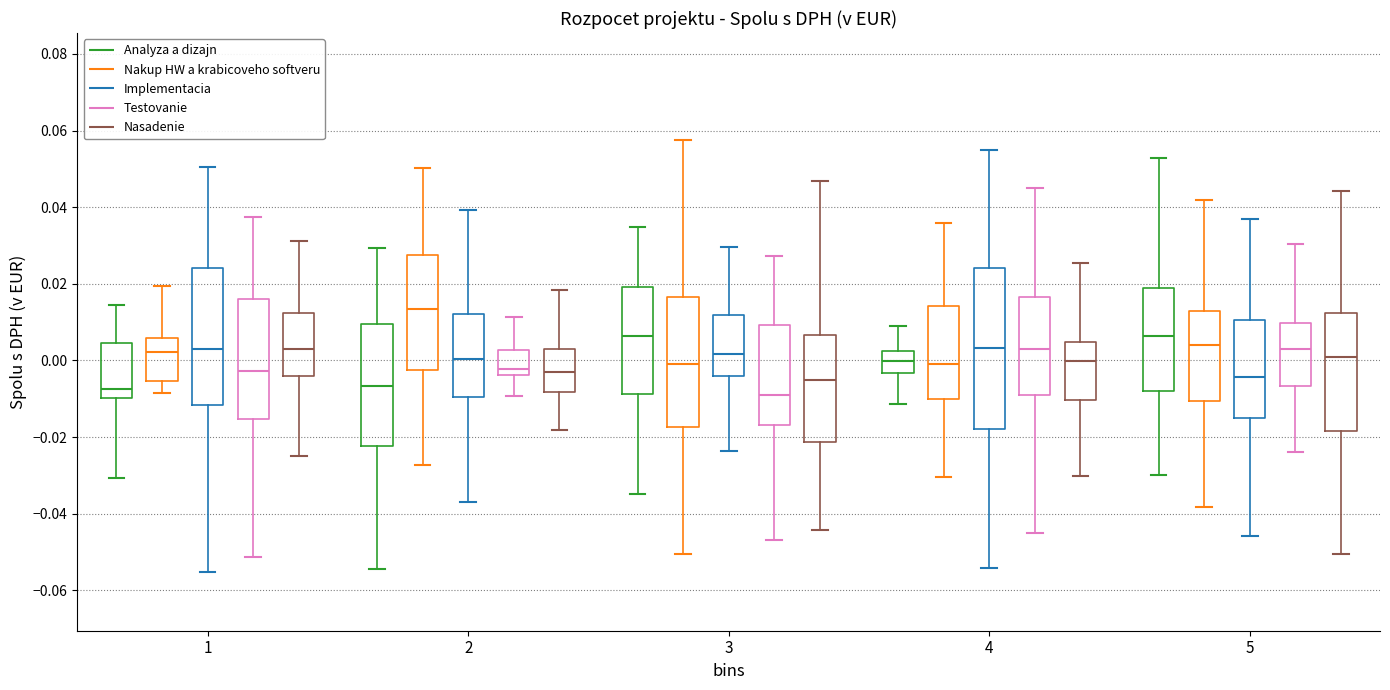

Which box is the tallest, from its lower edge to its upper edge?

4 (Implementacia)